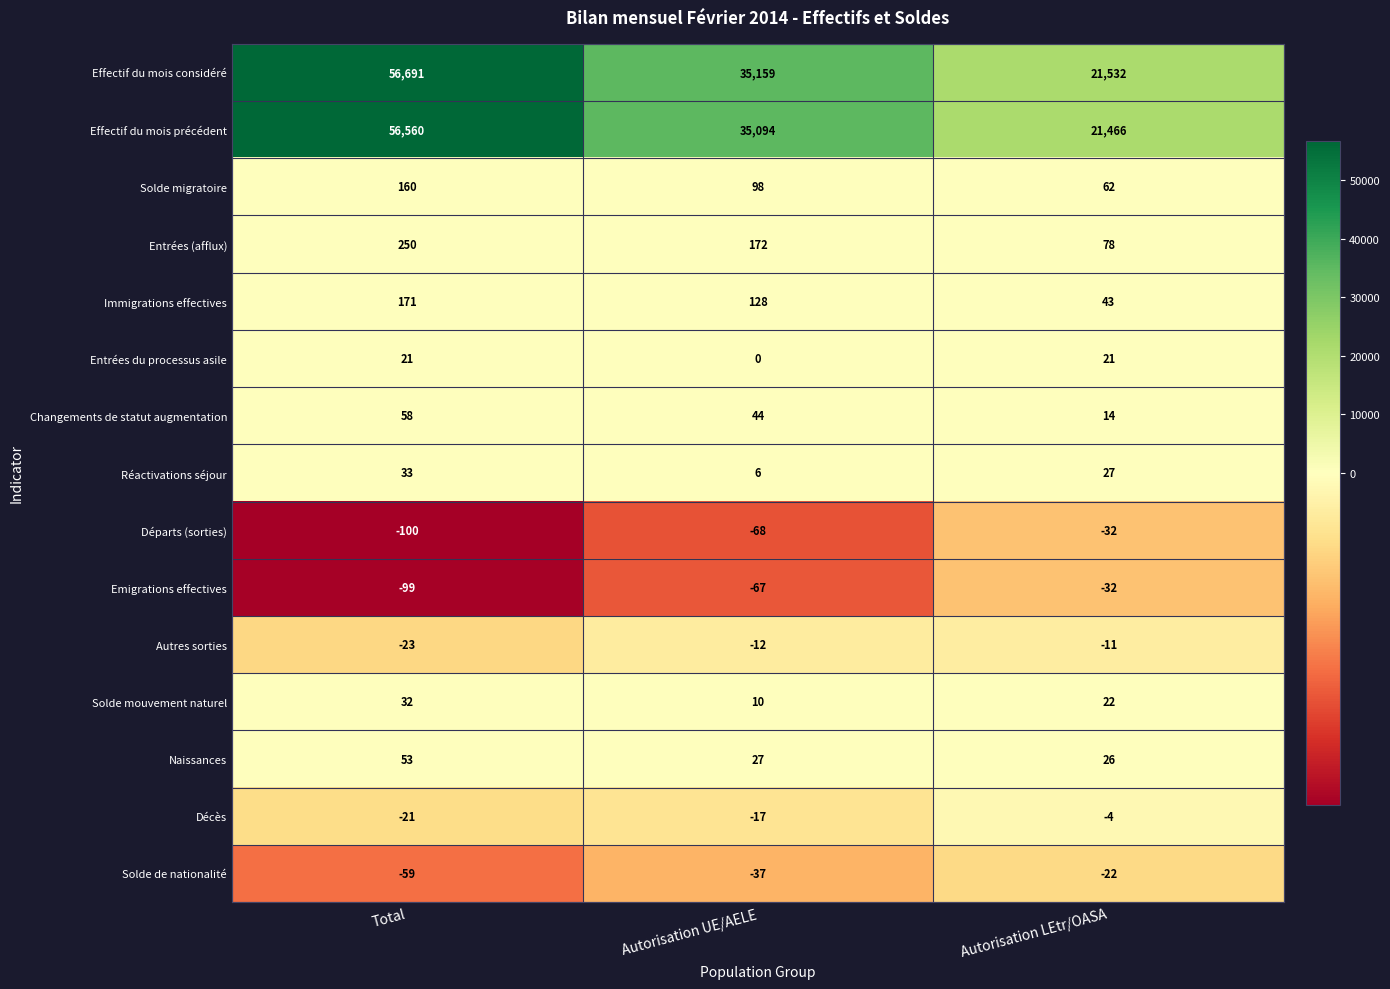

What is the difference between the maximum and minimum values in the Naissances series?

27